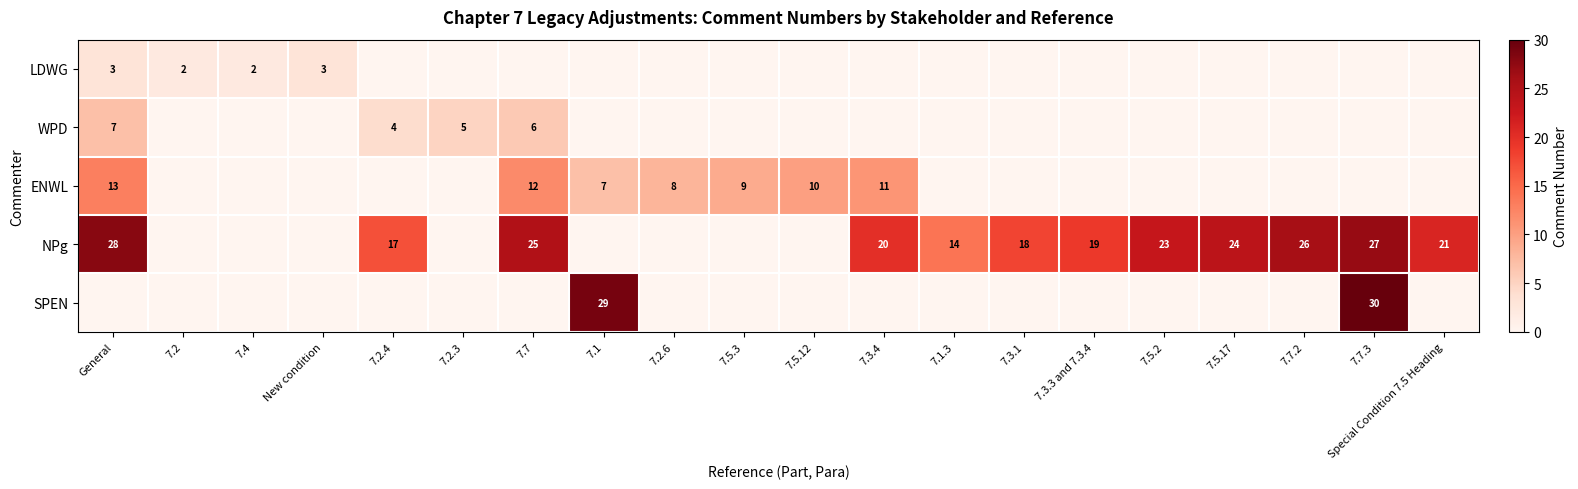

The value of WPD at General is 10. True or false?

False